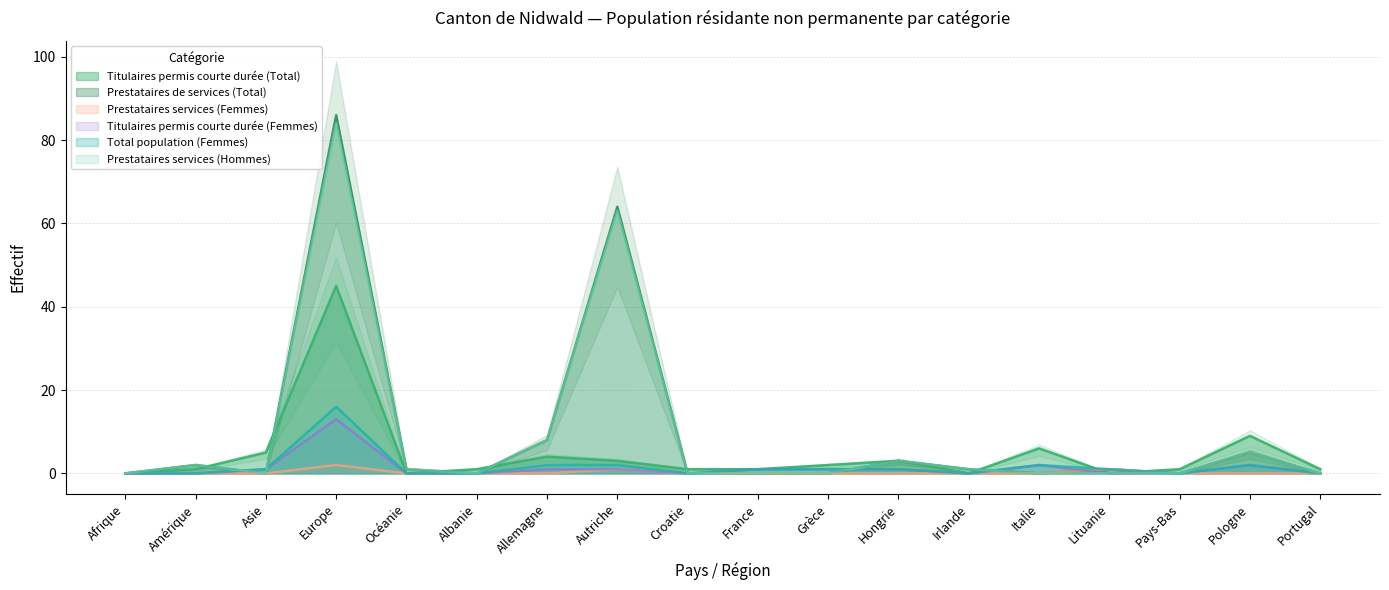

Reading right to left, transcribe all the data shown in this chart.

Titulaires permis courte durée (Total): Portugal=1	Pologne=9	Pays-Bas=1	Lituanie=0	Italie=6	Irlande=0	Hongrie=3	Grèce=2	France=1	Croatie=1	Autriche=3	Allemagne=4	Albanie=1	Océanie=0	Europe=45	Asie=5	Amérique=1	Afrique=0
Prestataires de services (Total): Portugal=0	Pologne=5	Pays-Bas=0	Lituanie=1	Italie=0	Irlande=1	Hongrie=3	Grèce=0	France=0	Croatie=0	Autriche=64	Allemagne=8	Albanie=0	Océanie=1	Europe=86	Asie=0	Amérique=2	Afrique=0
Prestataires services (Femmes): Portugal=0	Pologne=0	Pays-Bas=0	Lituanie=1	Italie=0	Irlande=0	Hongrie=0	Grèce=0	France=0	Croatie=0	Autriche=1	Allemagne=0	Albanie=0	Océanie=0	Europe=2	Asie=0	Amérique=0	Afrique=0
Titulaires permis courte durée (Femmes): Portugal=0	Pologne=2	Pays-Bas=0	Lituanie=0	Italie=2	Irlande=0	Hongrie=1	Grèce=1	France=1	Croatie=0	Autriche=1	Allemagne=1	Albanie=0	Océanie=0	Europe=13	Asie=1	Amérique=0	Afrique=0
Total population (Femmes): Portugal=0	Pologne=2	Pays-Bas=0	Lituanie=1	Italie=2	Irlande=0	Hongrie=1	Grèce=1	France=1	Croatie=0	Autriche=2	Allemagne=2	Albanie=0	Océanie=0	Europe=16	Asie=1	Amérique=0	Afrique=0
Prestataires services (Hommes): Portugal=0	Pologne=5	Pays-Bas=0	Lituanie=0	Italie=0	Irlande=1	Hongrie=3	Grèce=0	France=0	Croatie=0	Autriche=63	Allemagne=8	Albanie=0	Océanie=1	Europe=84	Asie=0	Amérique=2	Afrique=0